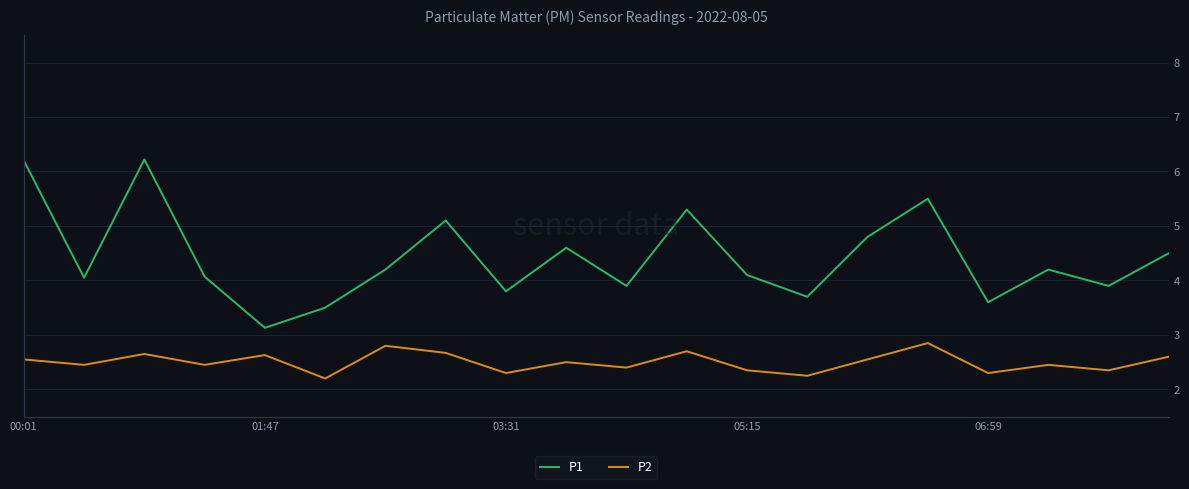

True or false: P2 has more than 2 points higher than both neighbors.

True